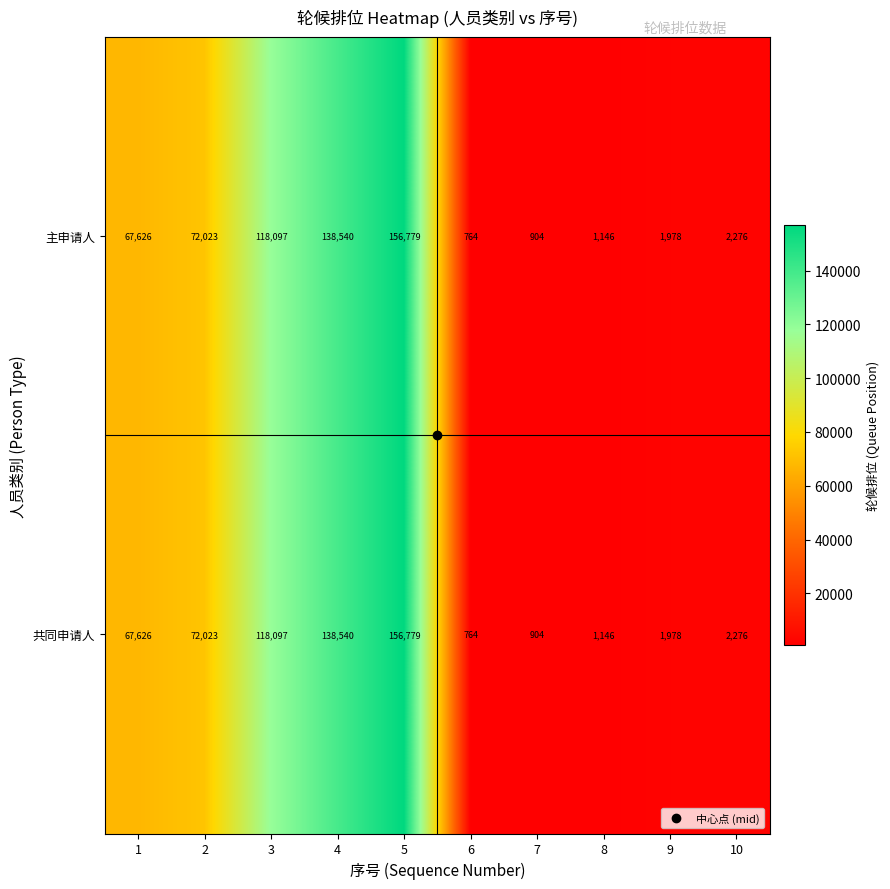

What is the maximum value shown in the chart?

156779